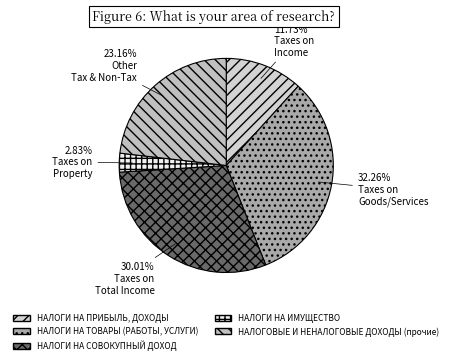

How many segments does this pie chart have?

5